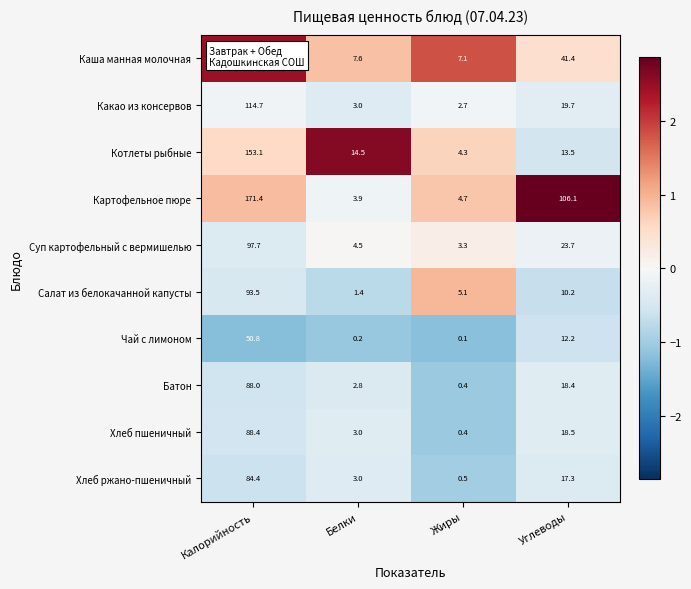

Which category has the highest value in the Салат из белокачанной капусты series?

Калорийность